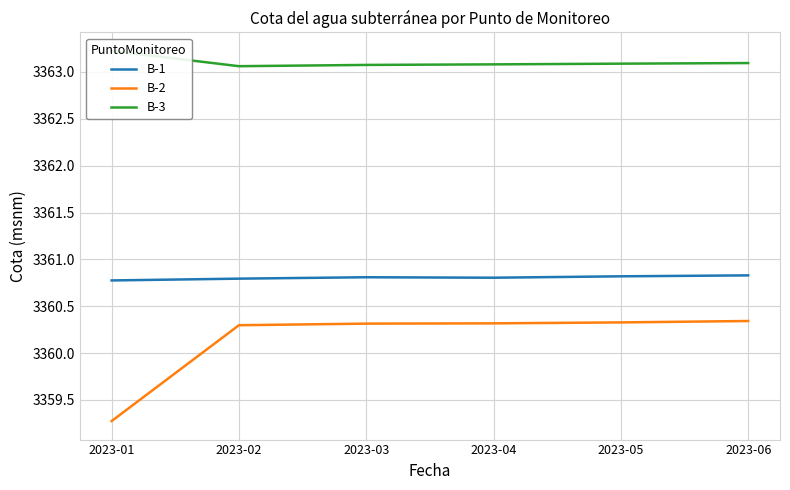

What is the maximum value shown in the chart?

3363.2